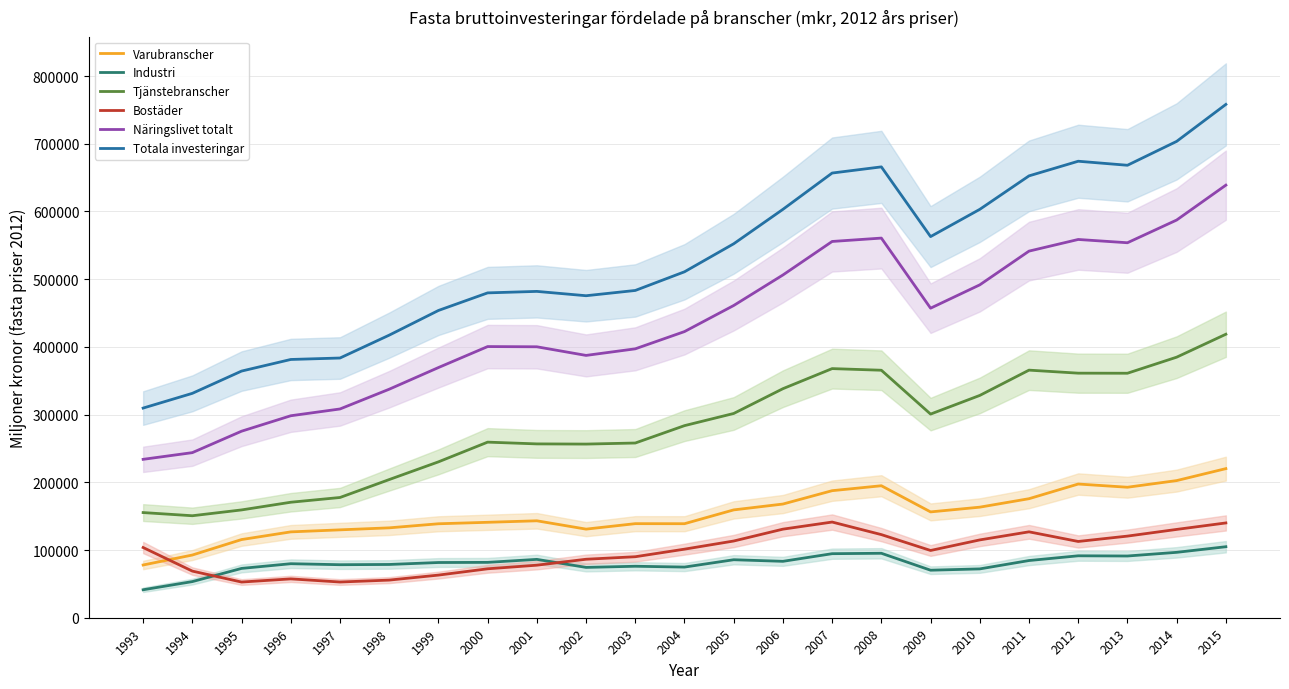

Between 1994 and 2006, which series saw the biggest shift?

Totala investeringar